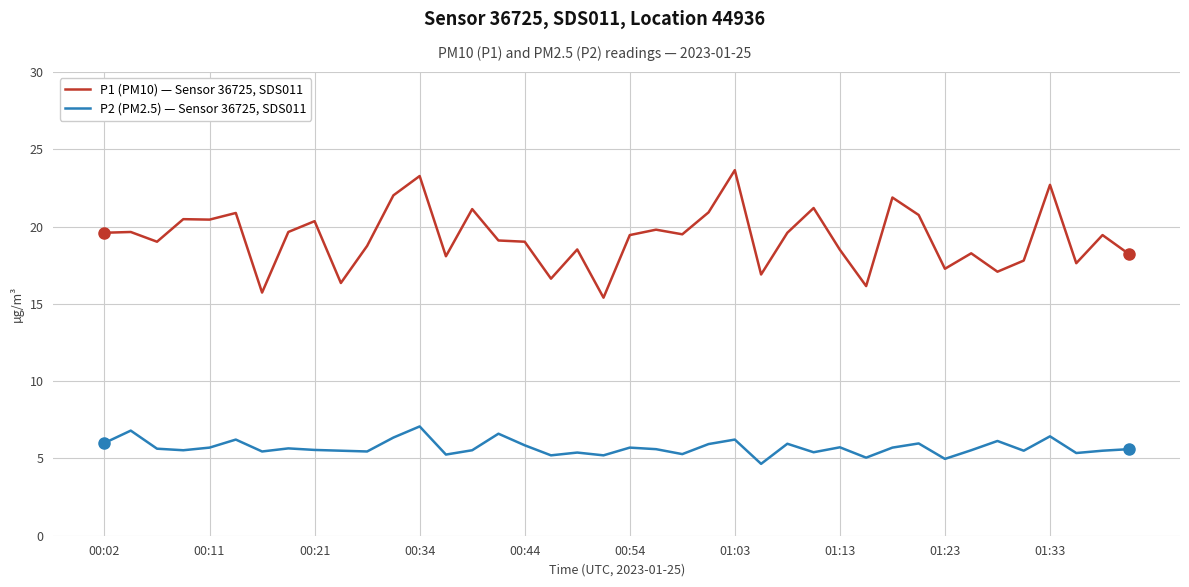

In P1 (PM10) — Sensor 36725, SDS011, how many points are higher than both neighbors (excluding endpoints)?

14